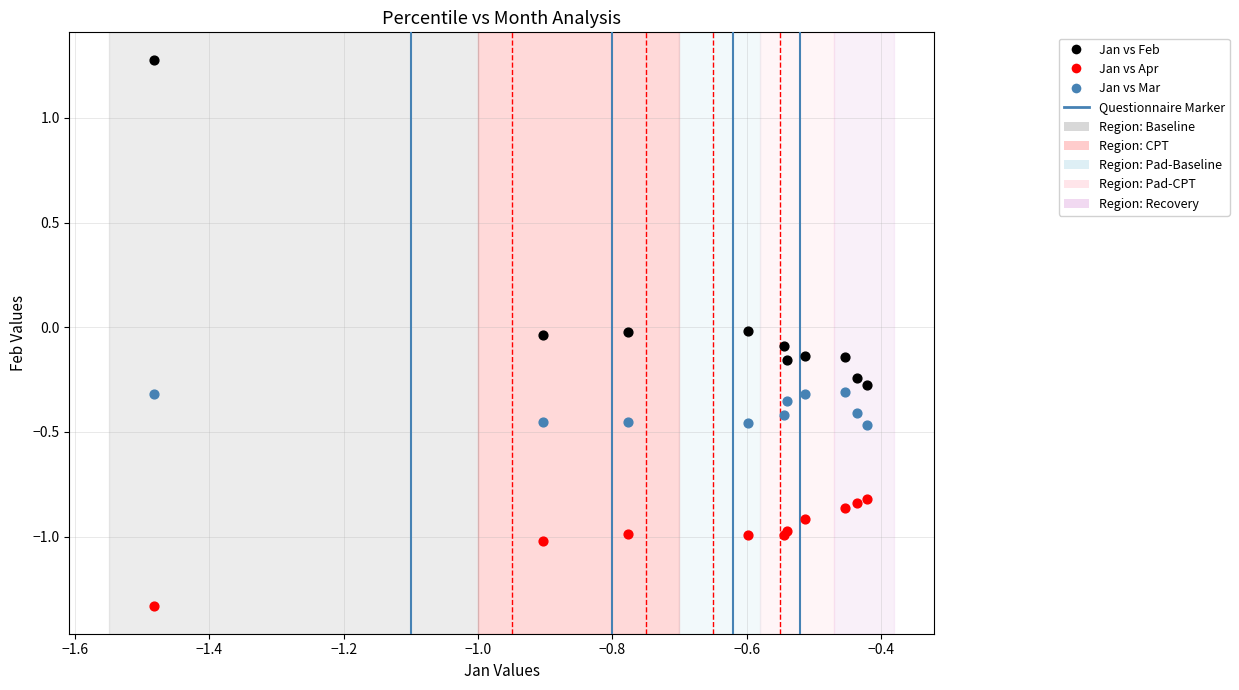

Which series has the widest spread of Y values?

Jan vs Feb